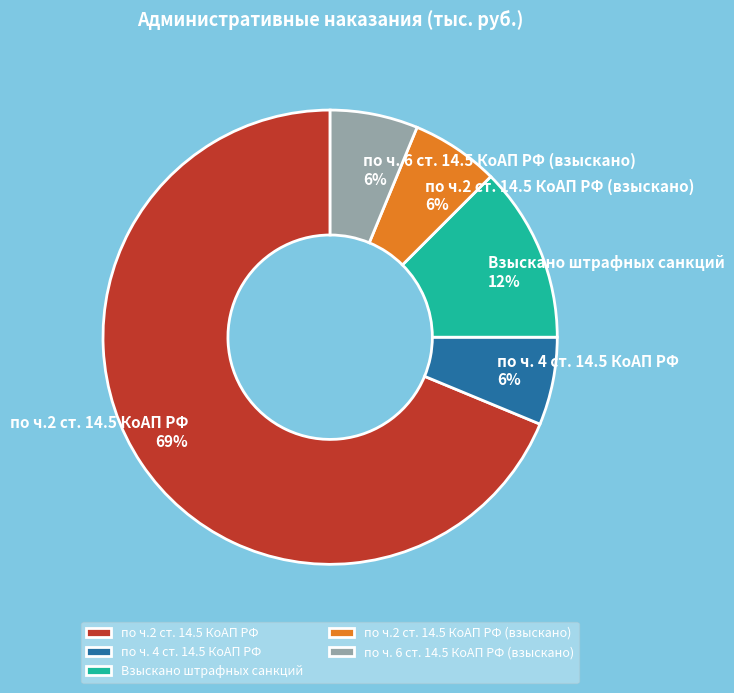

Does по ч.2 ст. 14.5 КоАП РФ represent more than half of the total?

Yes